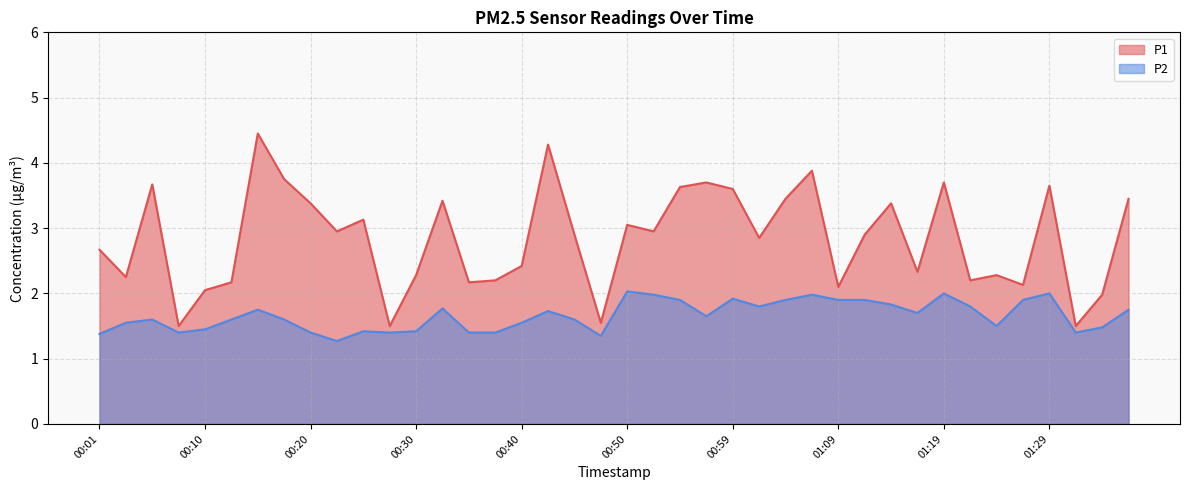

What is the difference between the P2 values at 00:10 and 01:17?

0.2